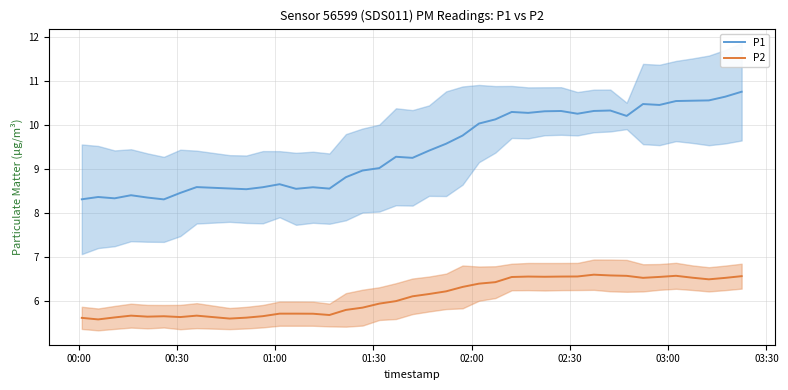

Rank the series by their maximum value, from highest to lowest.

P1, P2